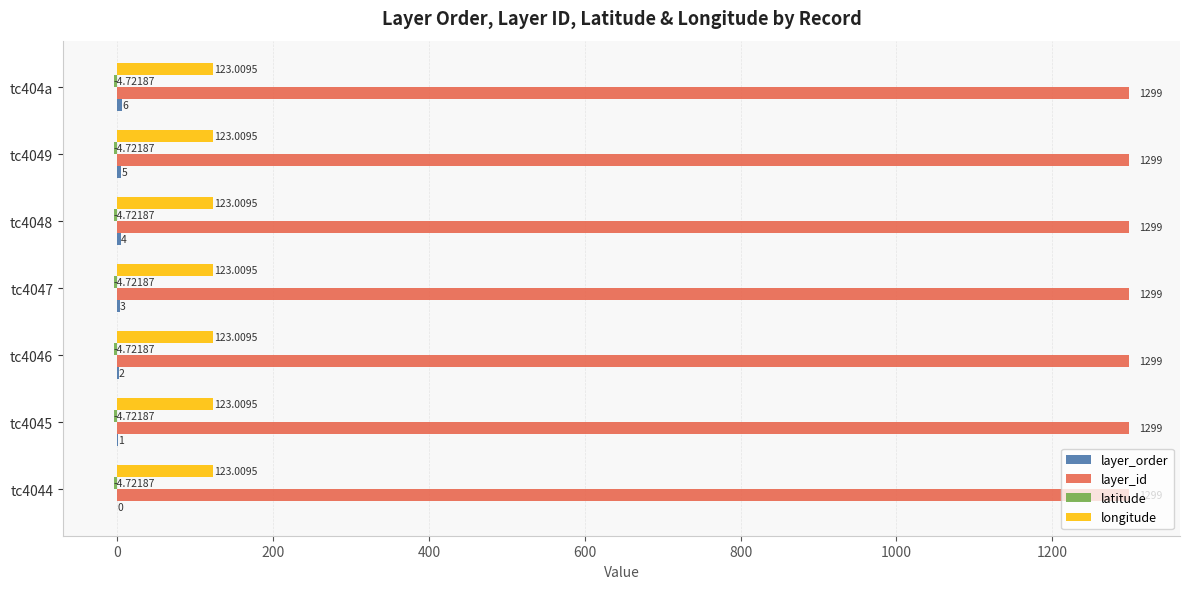

Which series has the largest total across all categories?

layer_id